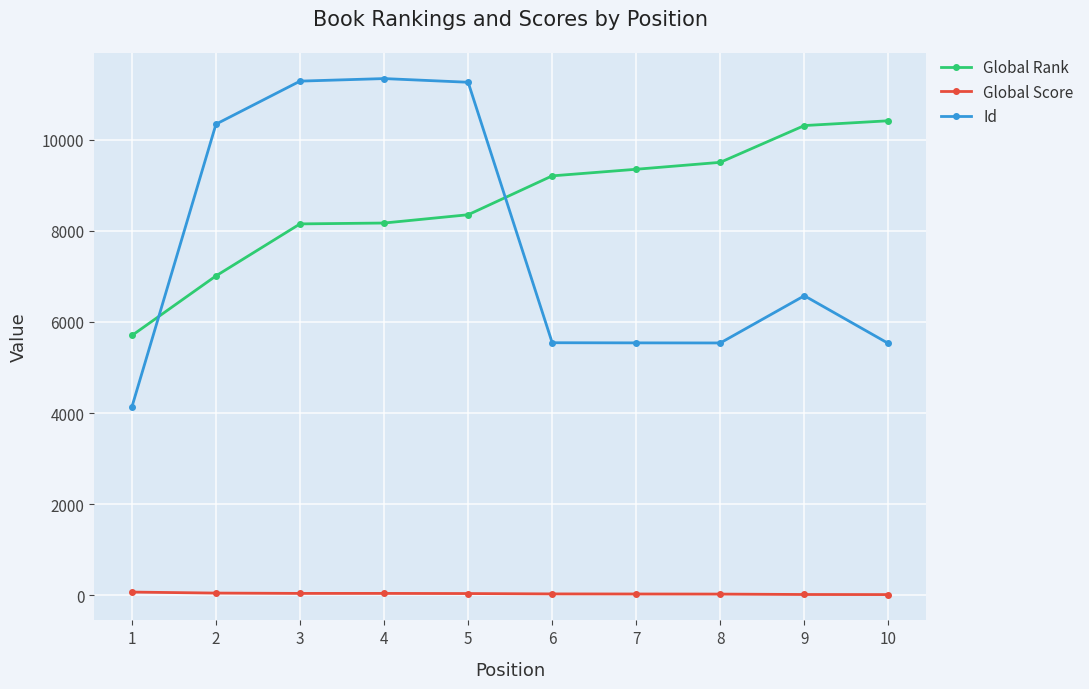

List the series in order of their peak value, highest first.

Id, Global Rank, Global Score